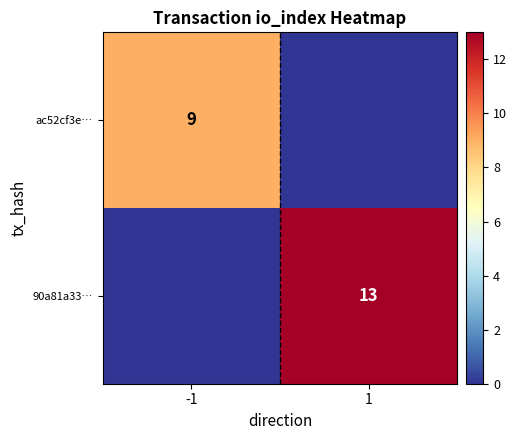

How many distinct data groups are displayed?

2